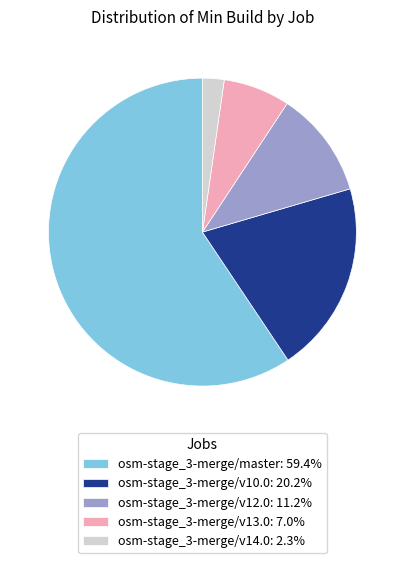

Which slice is the smallest?

osm-stage_3-merge/v14.0